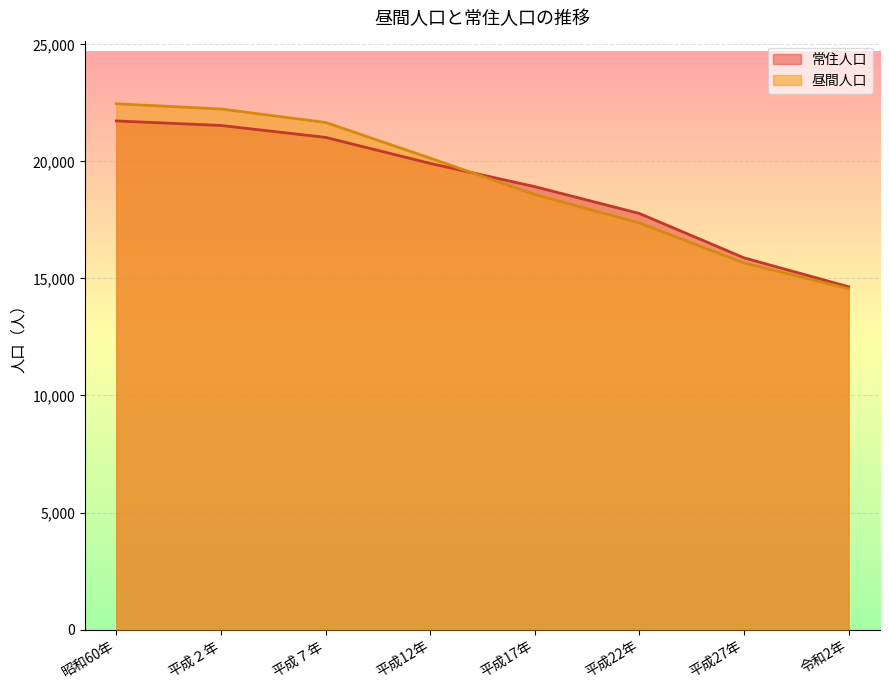

Is the value of 昼間人口 at 令和2年 greater than the value of 常住人口 at 平成17年?

No